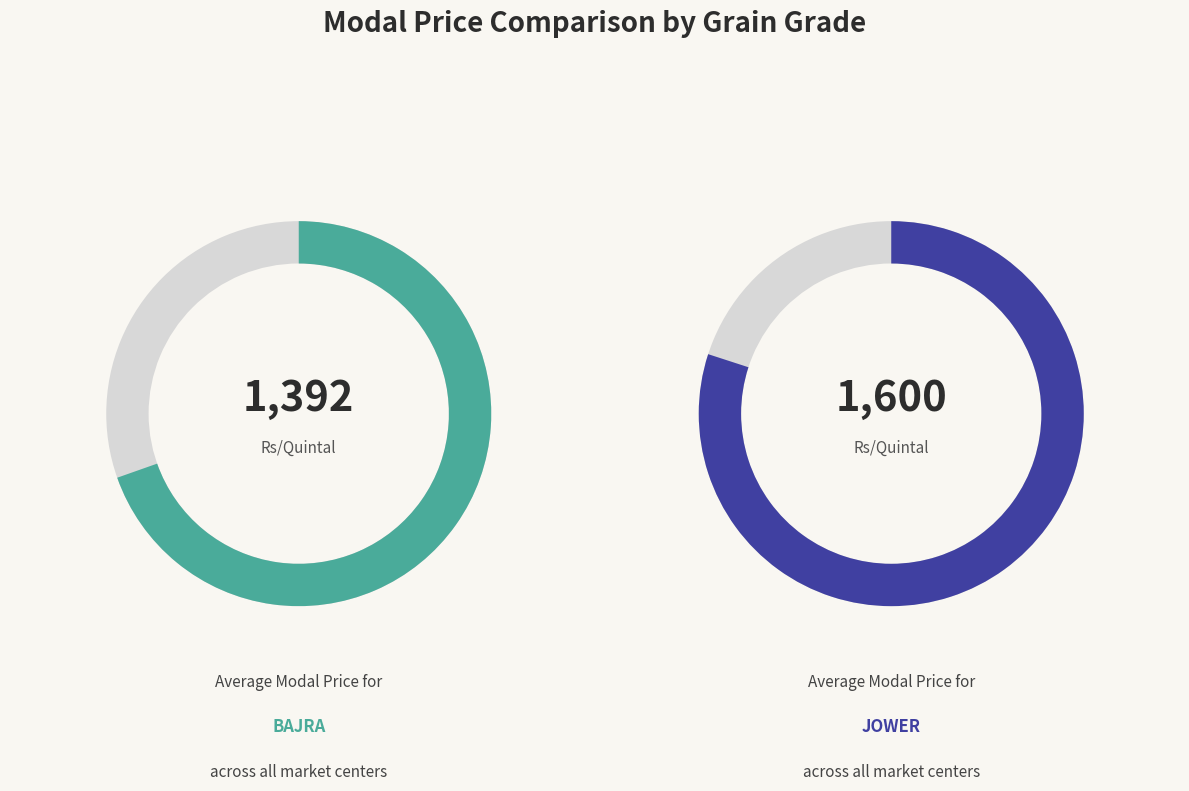

Is it true that BAJRA is 47% of the pie?

True